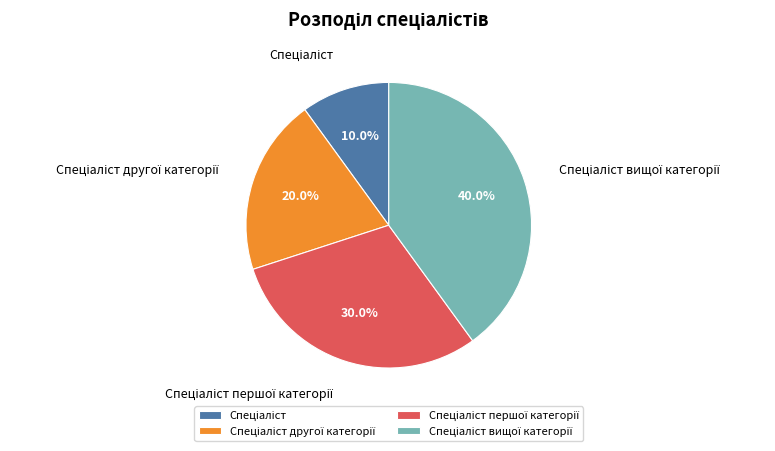

Is there any slice that represents more than half of the pie?

No